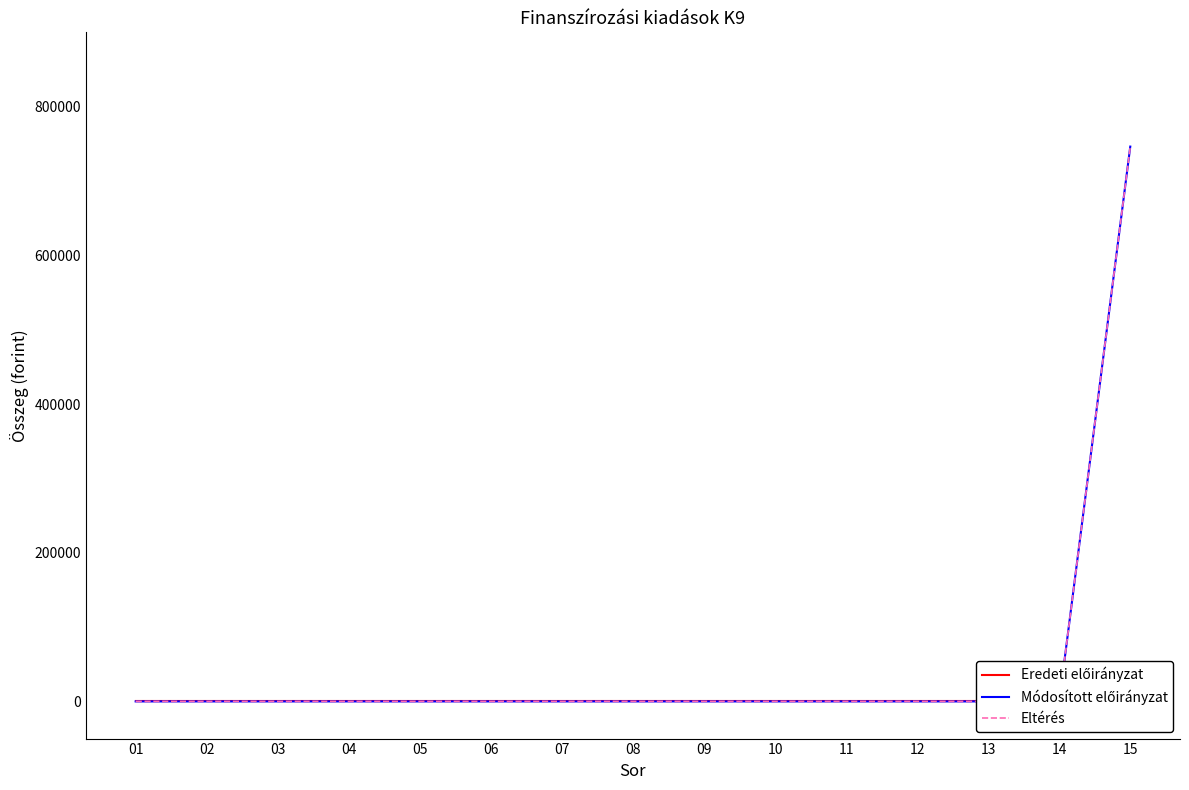

True or false: Módosított előirányzat has more than 1 interior local peaks.

False